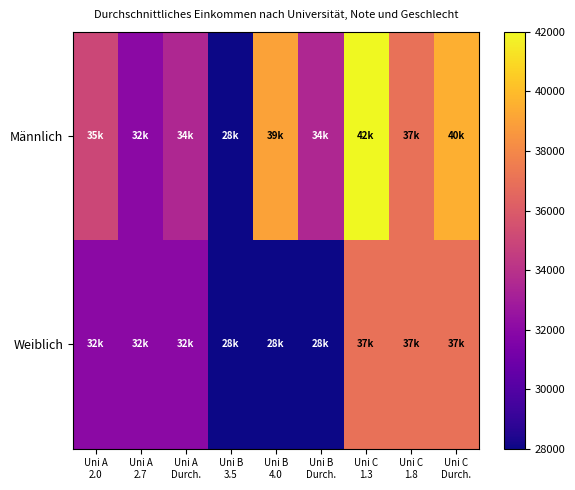

Rank the series at Uni A 2.0 from highest to lowest value.

Männlich, Weiblich